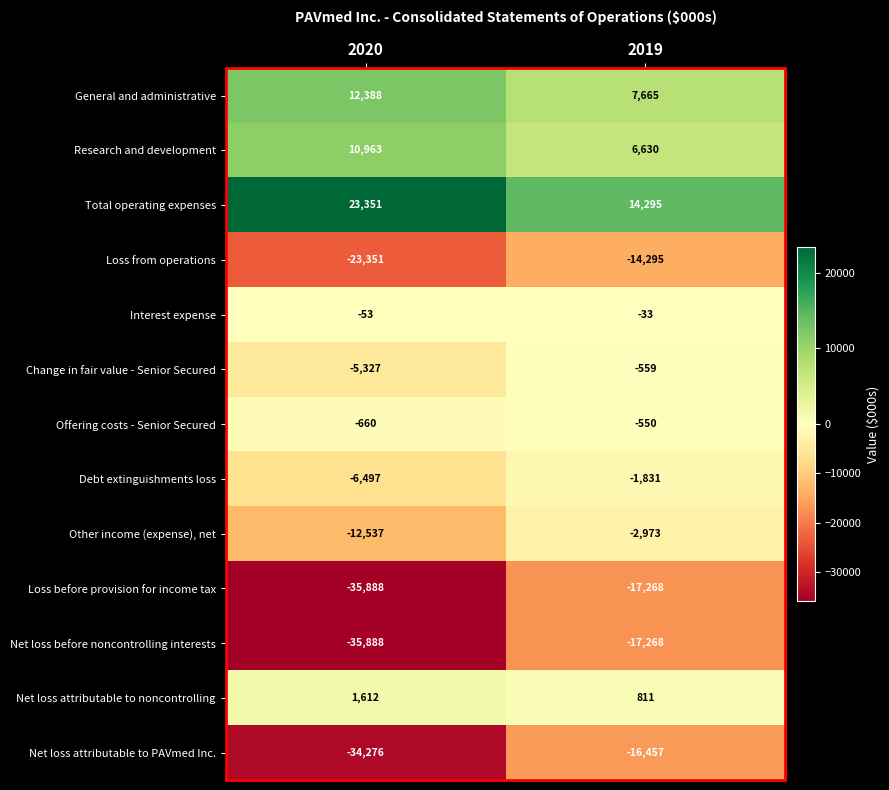

Reading right to left, transcribe all the data shown in this chart.

General and administrative: 2019=7665	2020=12388
Research and development: 2019=6630	2020=10963
Total operating expenses: 2019=14295	2020=23351
Loss from operations: 2019=-14295	2020=-23351
Interest expense: 2019=-33	2020=-53
Change in fair value - Senior Secured: 2019=-559	2020=-5327
Offering costs - Senior Secured: 2019=-550	2020=-660
Debt extinguishments loss: 2019=-1831	2020=-6497
Other income (expense), net: 2019=-2973	2020=-12537
Loss before provision for income tax: 2019=-17268	2020=-35888
Net loss before noncontrolling interests: 2019=-17268	2020=-35888
Net loss attributable to noncontrolling: 2019=811	2020=1612
Net loss attributable to PAVmed Inc.: 2019=-16457	2020=-34276